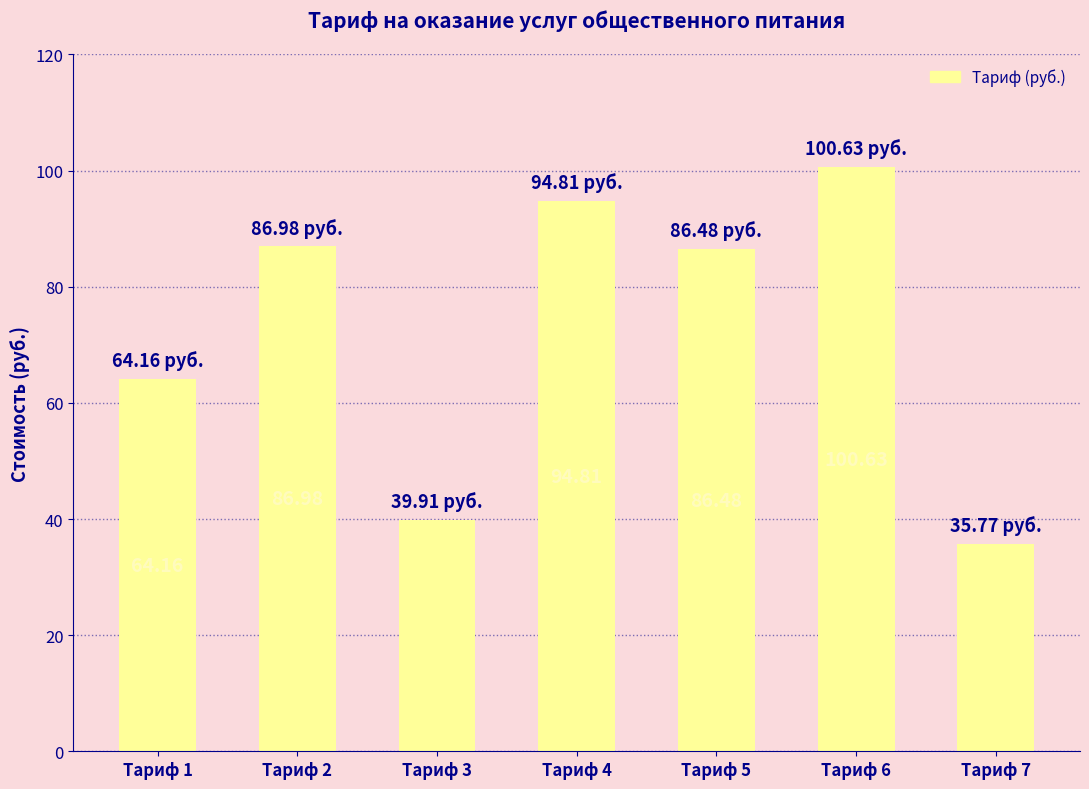

Which has a higher value, Тариф 7 or Тариф 6?

Тариф 6